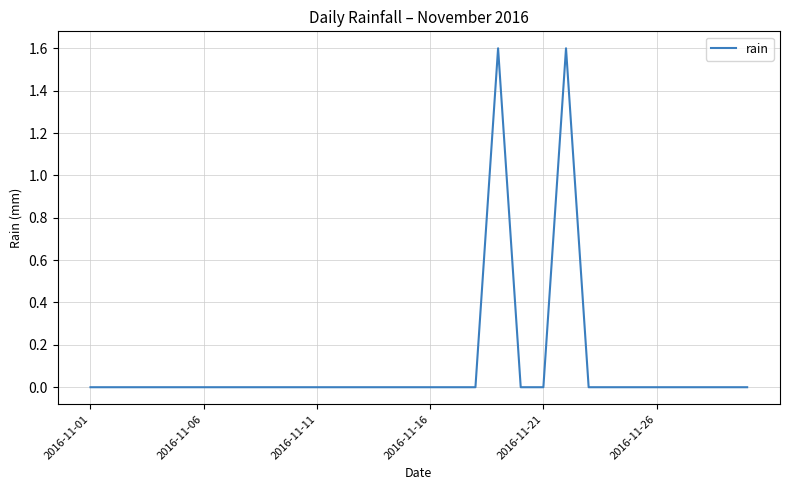

How many lines are shown in the chart?

1